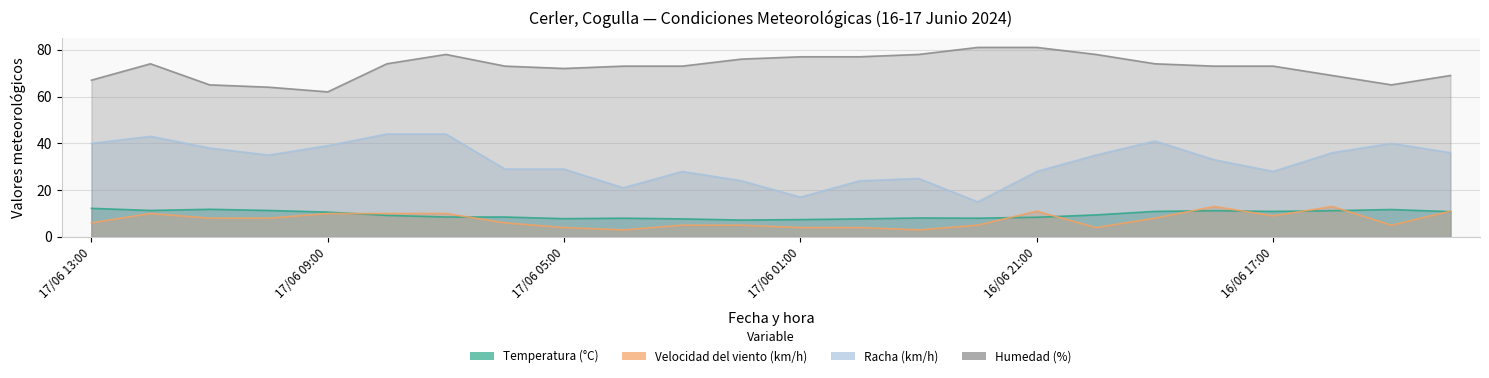

Where is the first local maximum for Racha (km/h)?

17/06 12:00